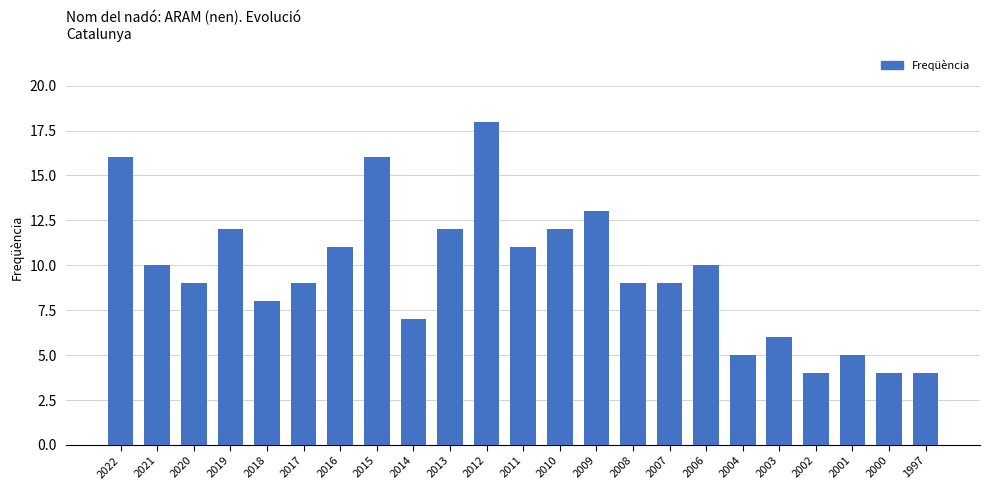

What is the smallest value displayed?

4